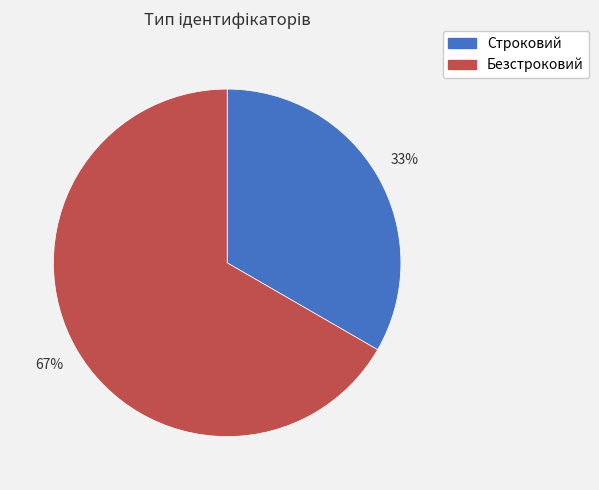

How many slices are in this pie chart?

2